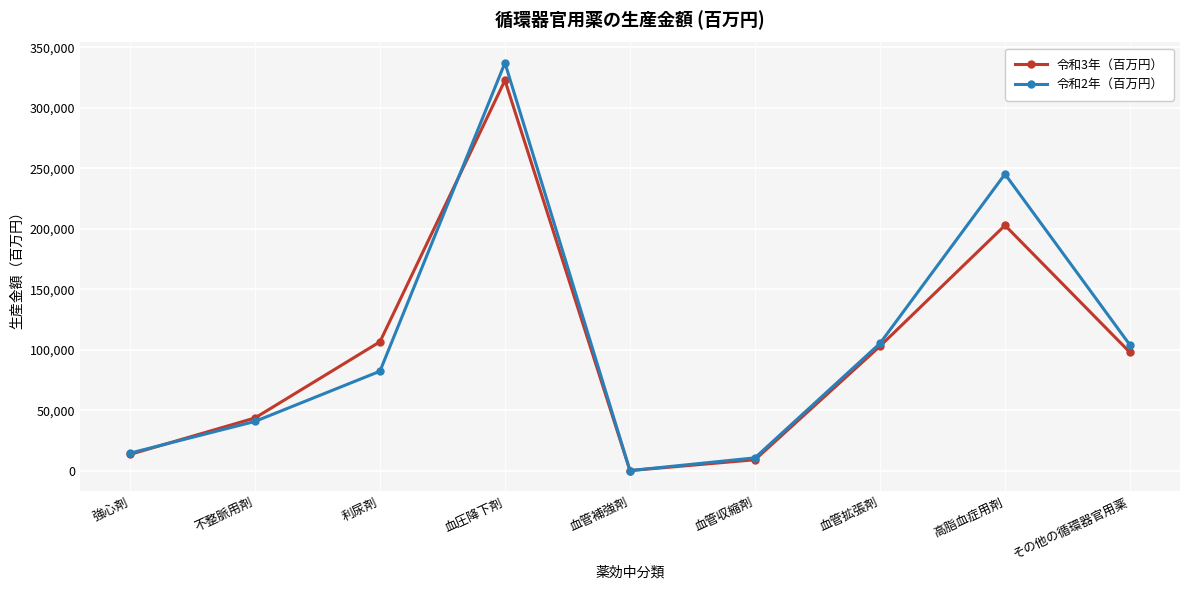

Where is the first local minimum for 令和2年（百万円）?

血管補強剤